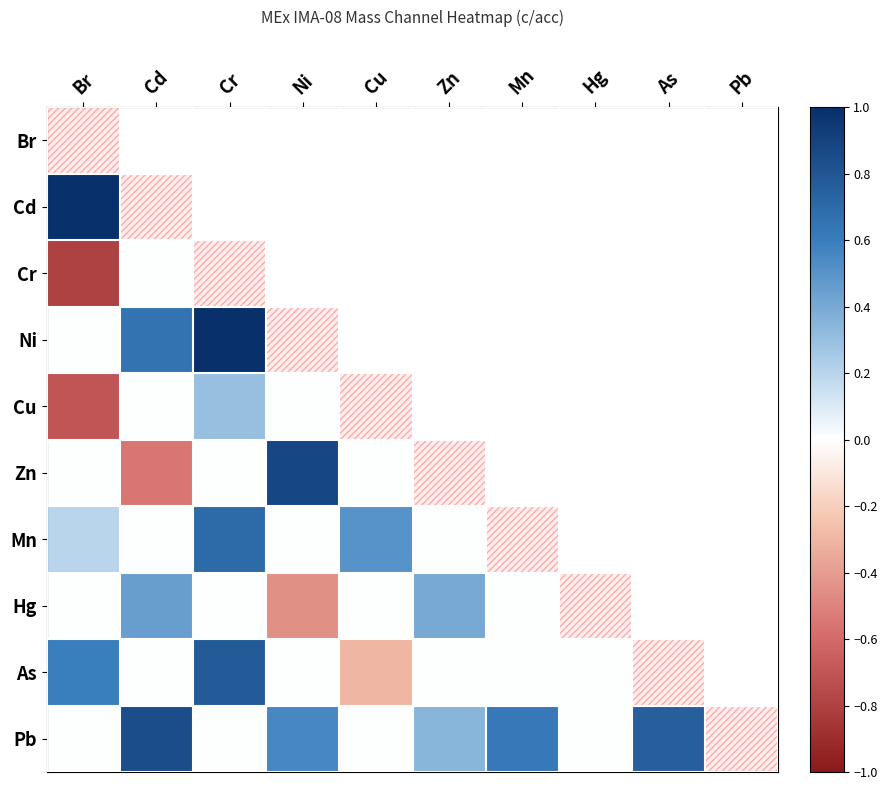

Which series has the largest total across all categories?

Pb